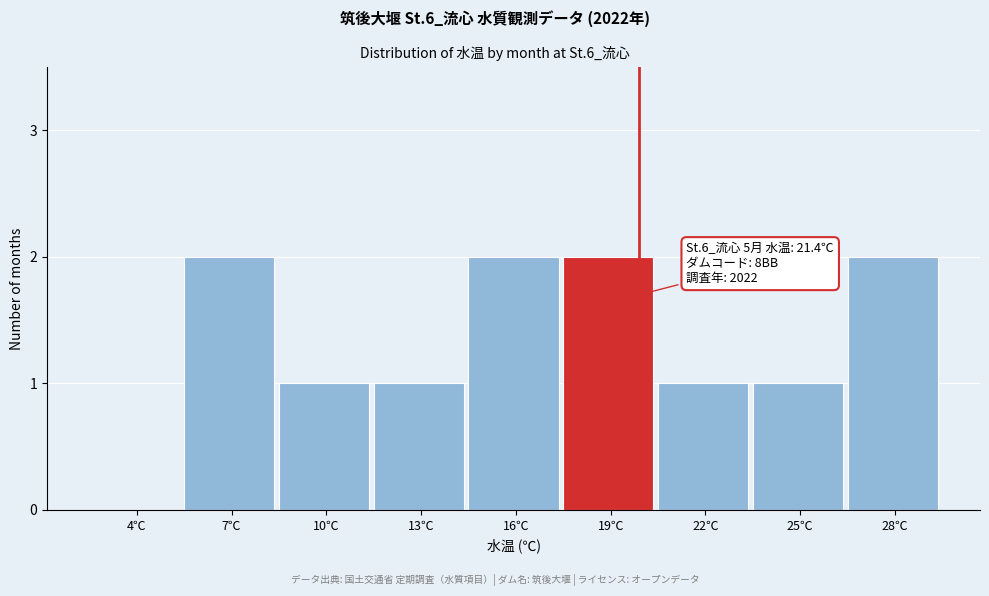

Reading left to right, extract all data points from this chart.

4℃=0	7℃=2	10℃=1	13℃=1	16℃=2	19℃=2	22℃=1	25℃=1	28℃=2